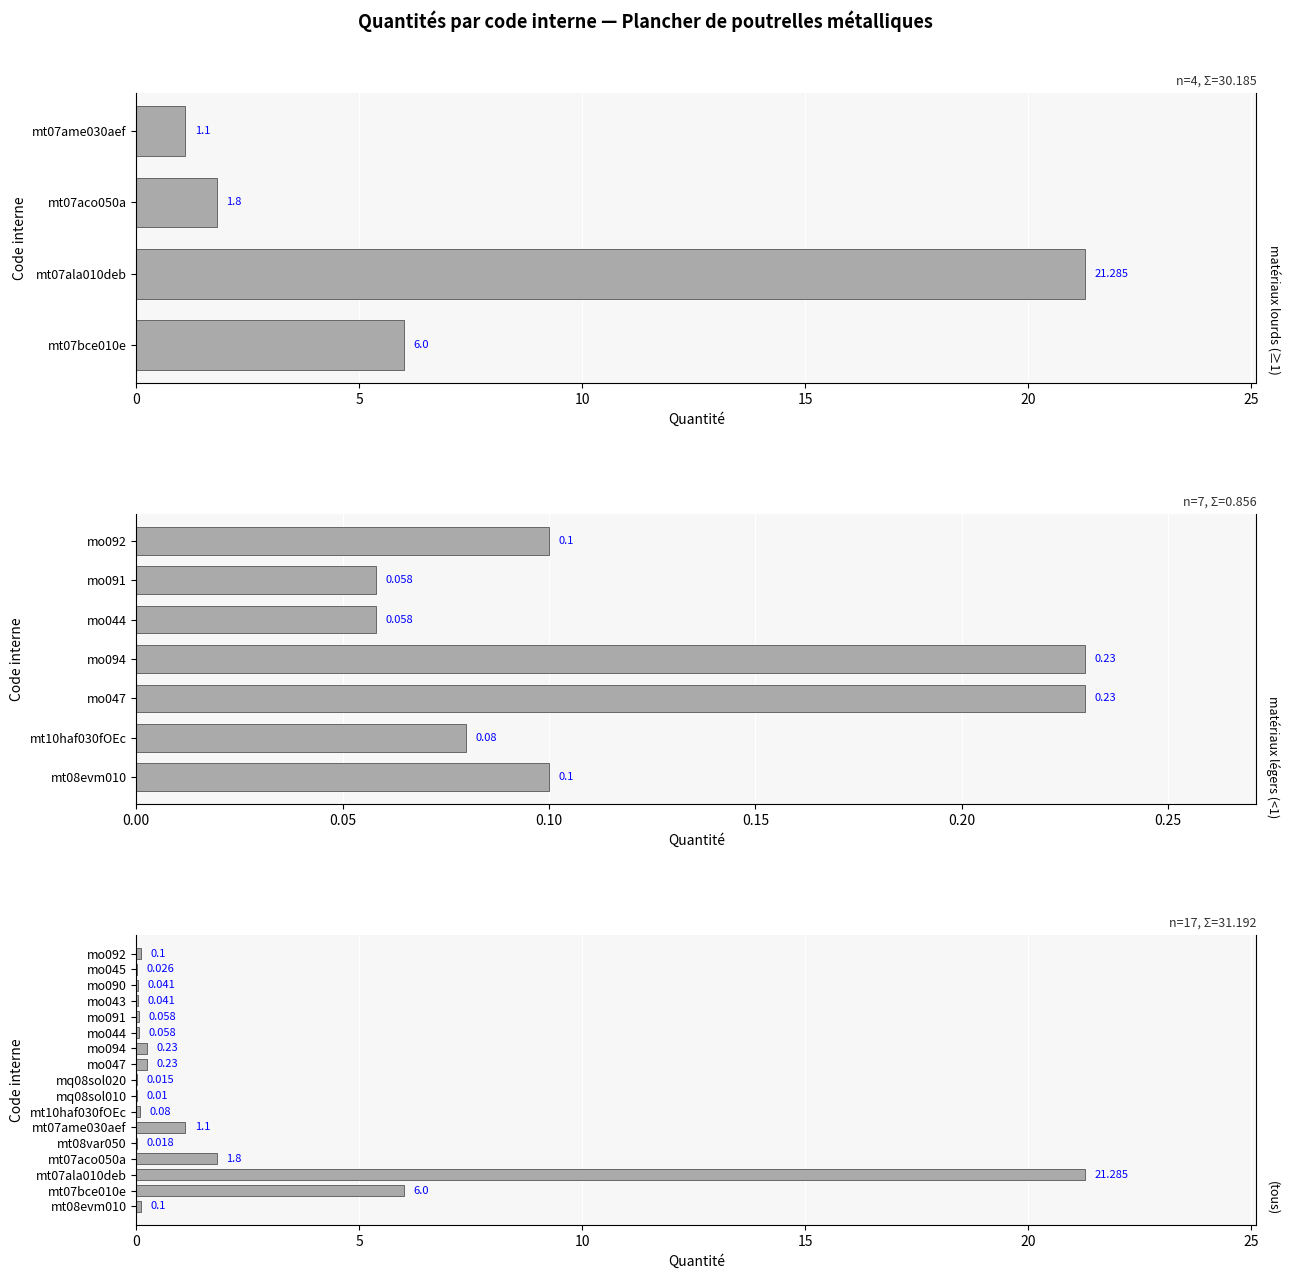

Reading left to right, list all the values displayed in this chart.

mt08evm010=0.1	mt07bce010e=6.0	mt07ala010deb=21.3	mt07aco050a=1.8	mt08var050=0.0	mt07ame030aef=1.1	mt10haf030fOEc=0.1	mq08sol010=0.0	mq08sol020=0.0	mo047=0.2	mo094=0.2	mo044=0.1	mo091=0.1	mo043=0.0	mo090=0.0	mo045=0.0	mo092=0.1